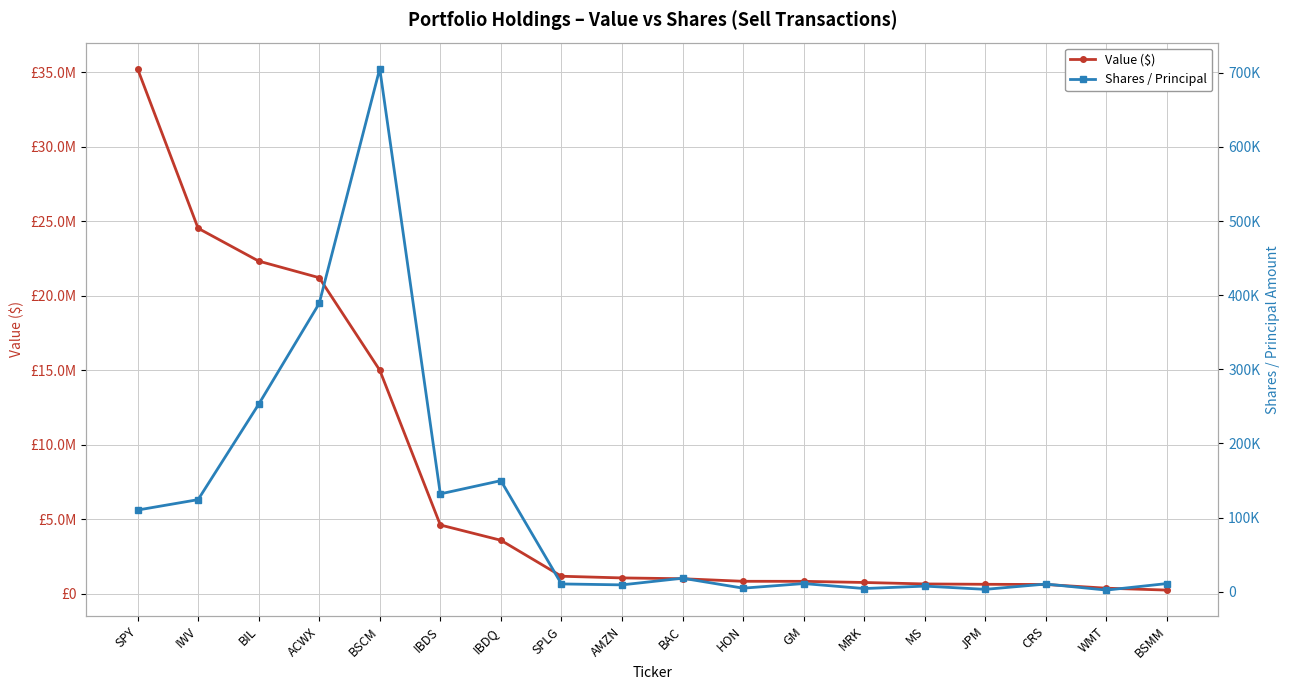

What is the label of the 6th point from the left?

IBDS